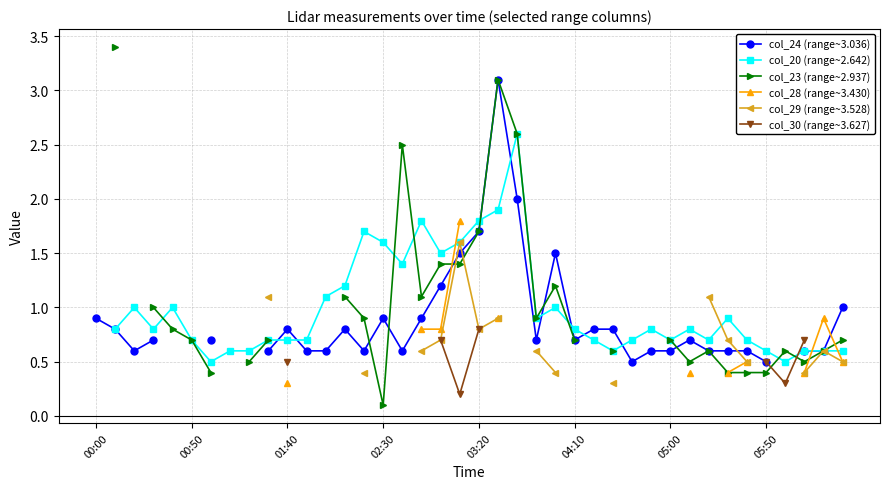

True or false: col_28 (range~3.430) has more than 1 interior local peaks.

False